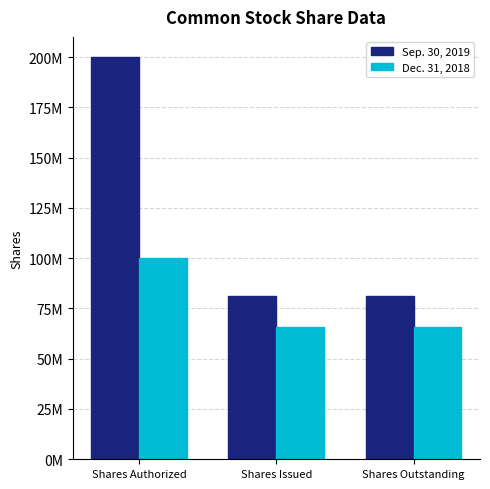

The value of Dec. 31, 2018 at Shares Issued is 65977149. True or false?

True